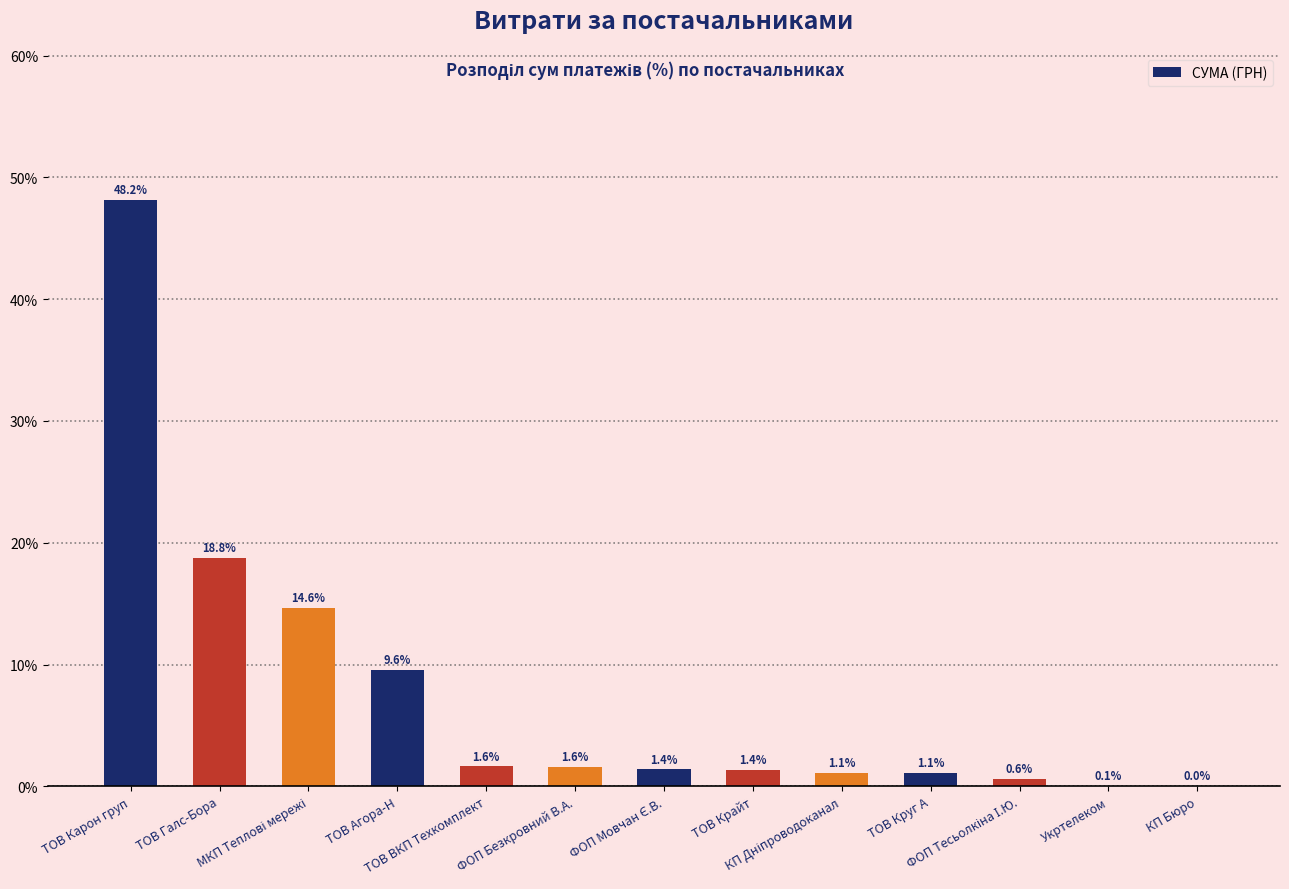

What is the approximate value at ТОВ Крайт?

1.4